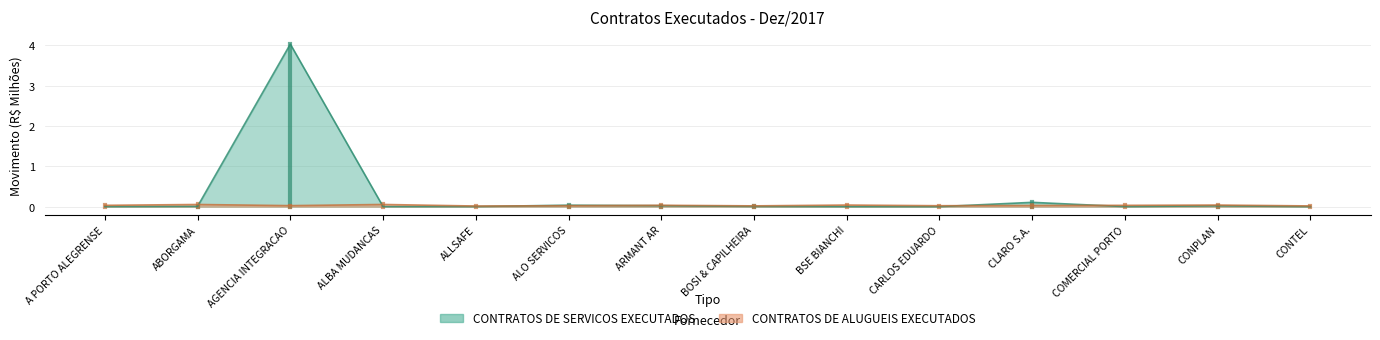

What is the difference between the CONTRATOS DE SERVICOS EXECUTADOS values at COMERCIAL PORTO and CLARO S.A.?

0.1